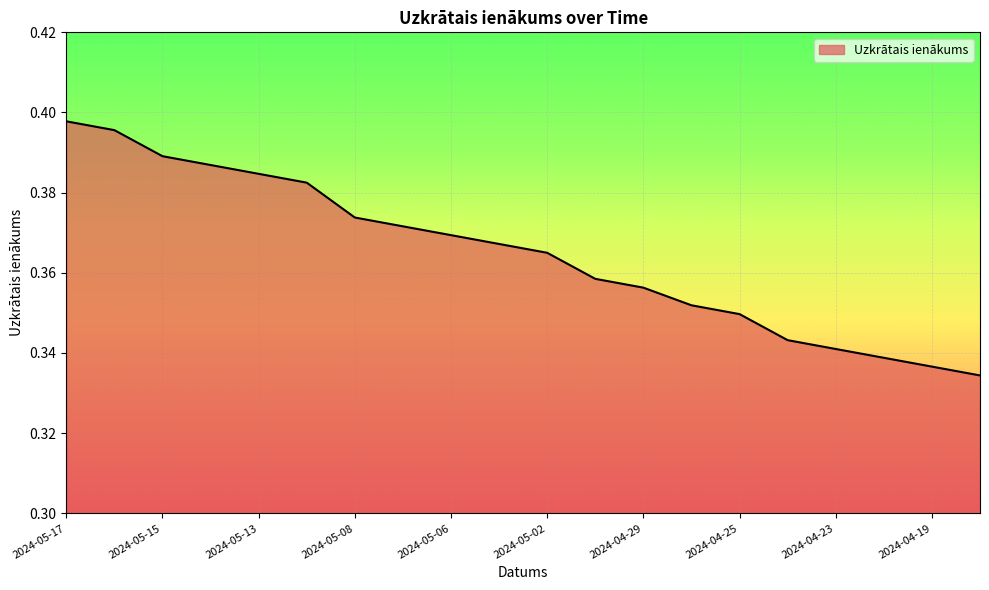

True or false: the data has more than 2 interior local peaks.

False